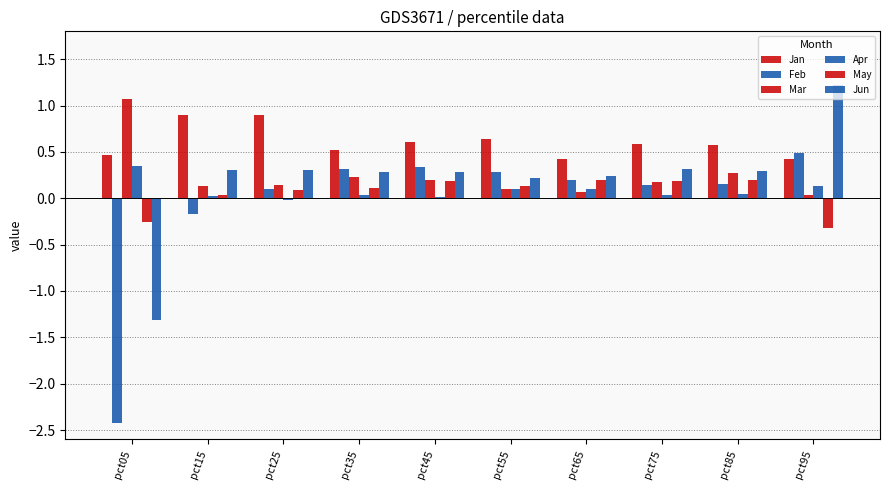

How many data points does each series have?

10